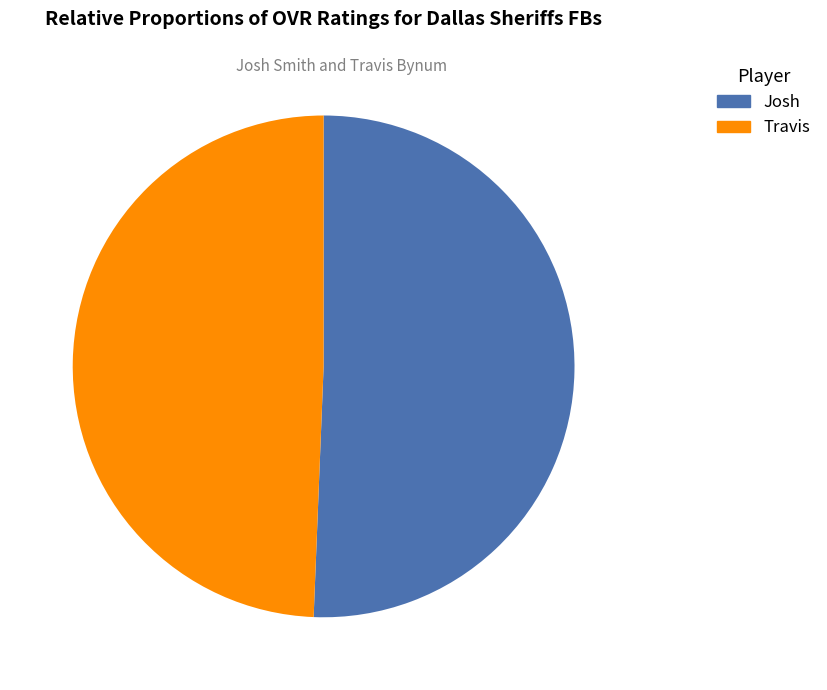

To the nearest percent, what portion does Josh represent?

51%